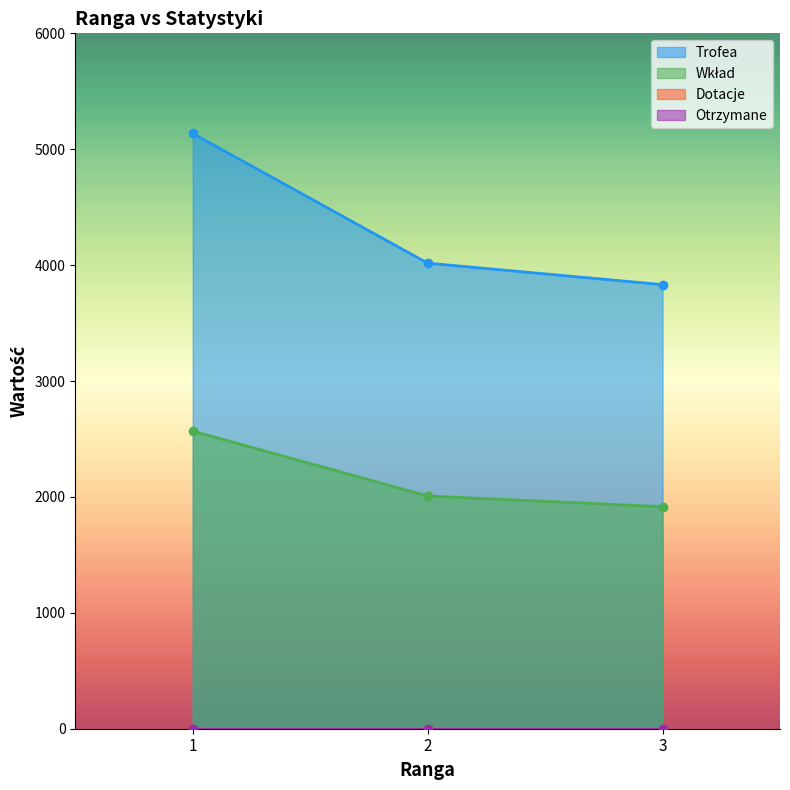

At which label does Wkład reach its peak?

1